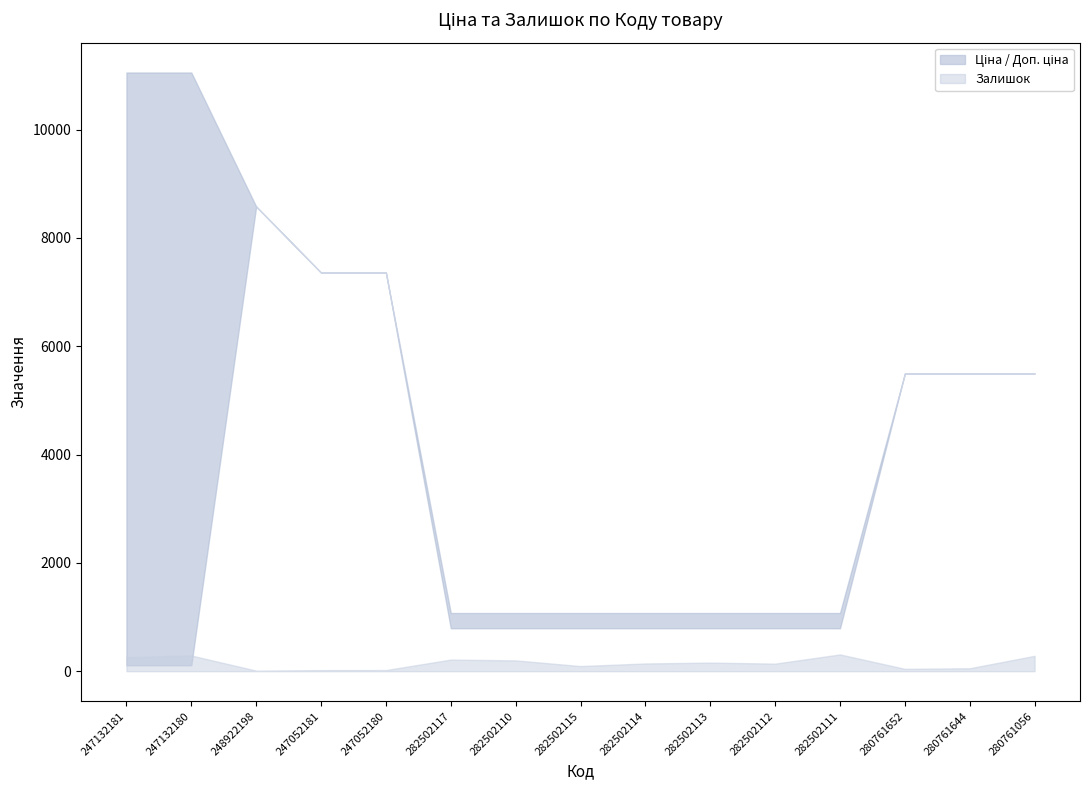

True or false: Доп. ціна and Ціна cross at least once.

False